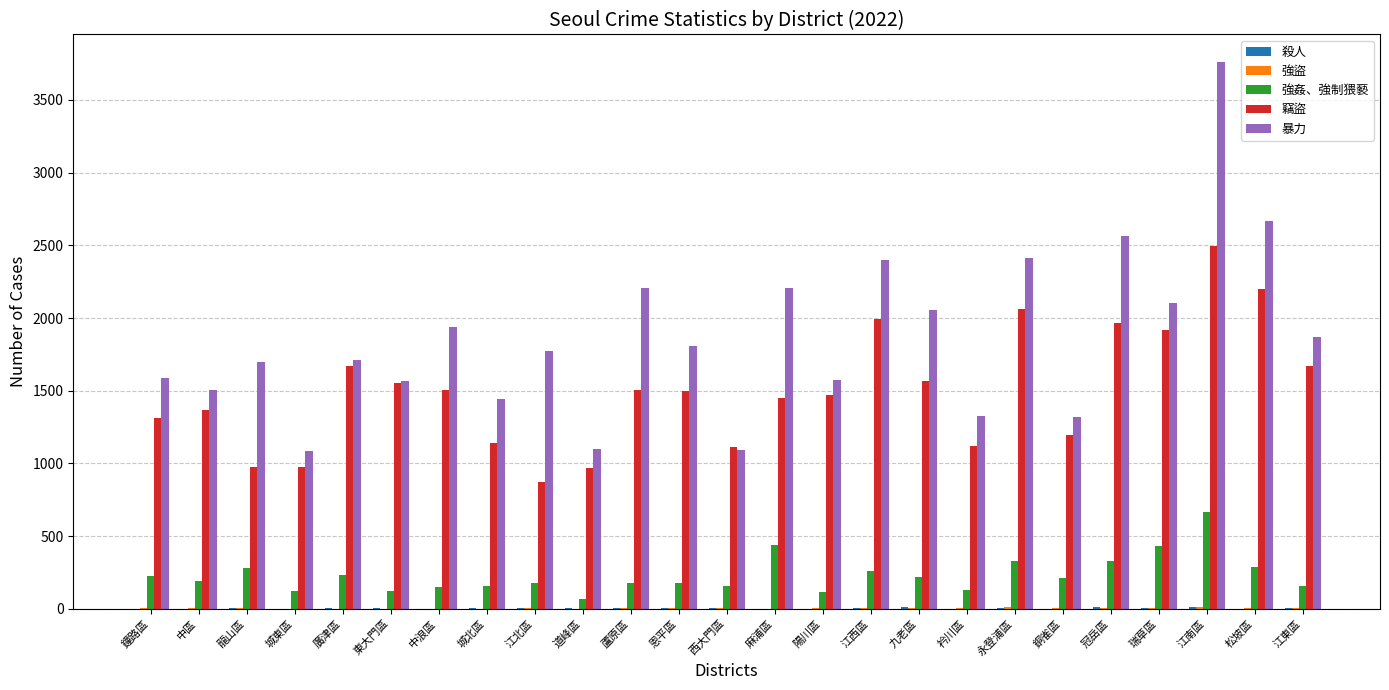

Where does the 強姦、強制猥褻 series first go above 194?

鐘路區